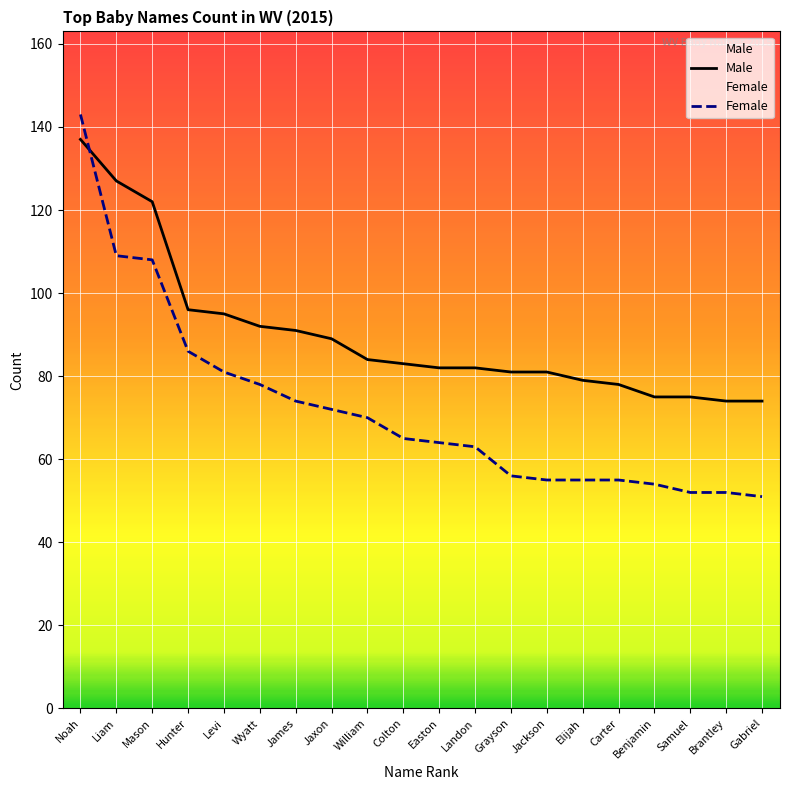

What is the difference between the Female values at Easton and Benjamin?

10